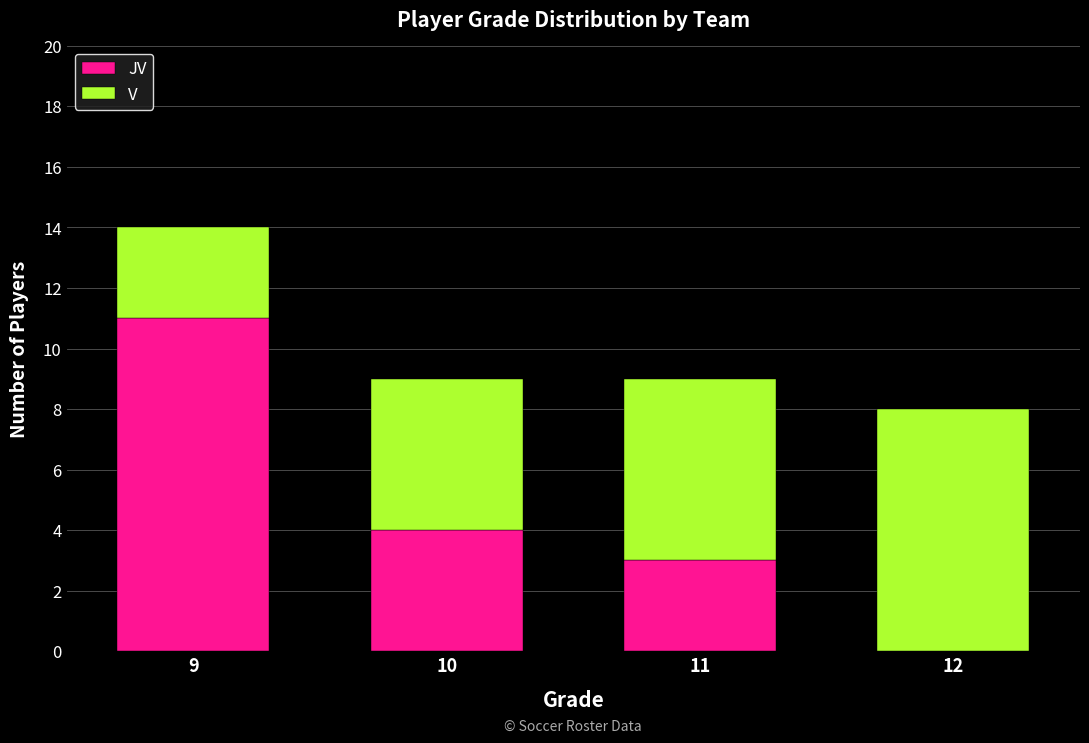

What is the total value across all series at 12?

8